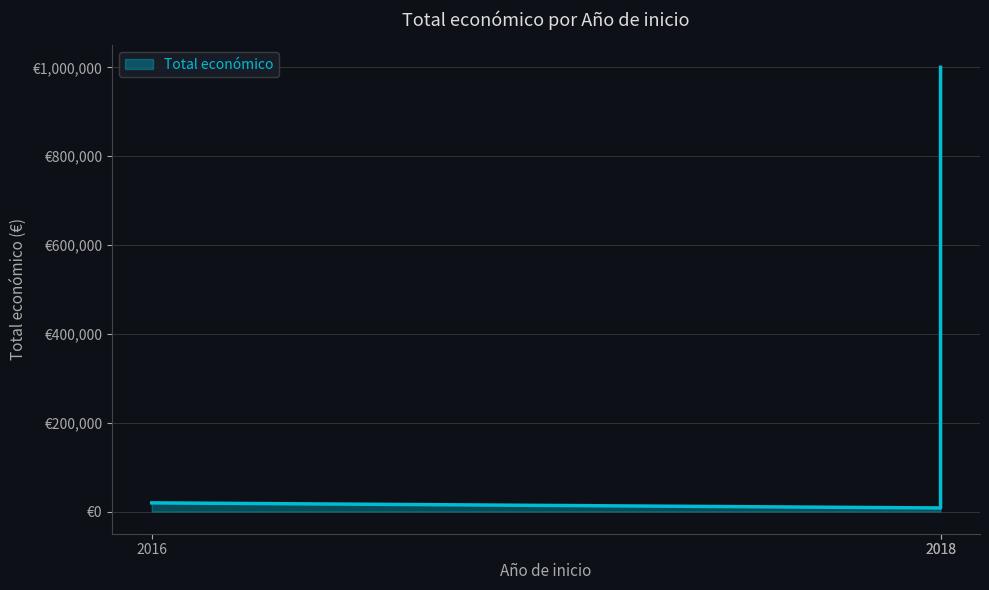

At which label does the data first exceed 19478?

2018